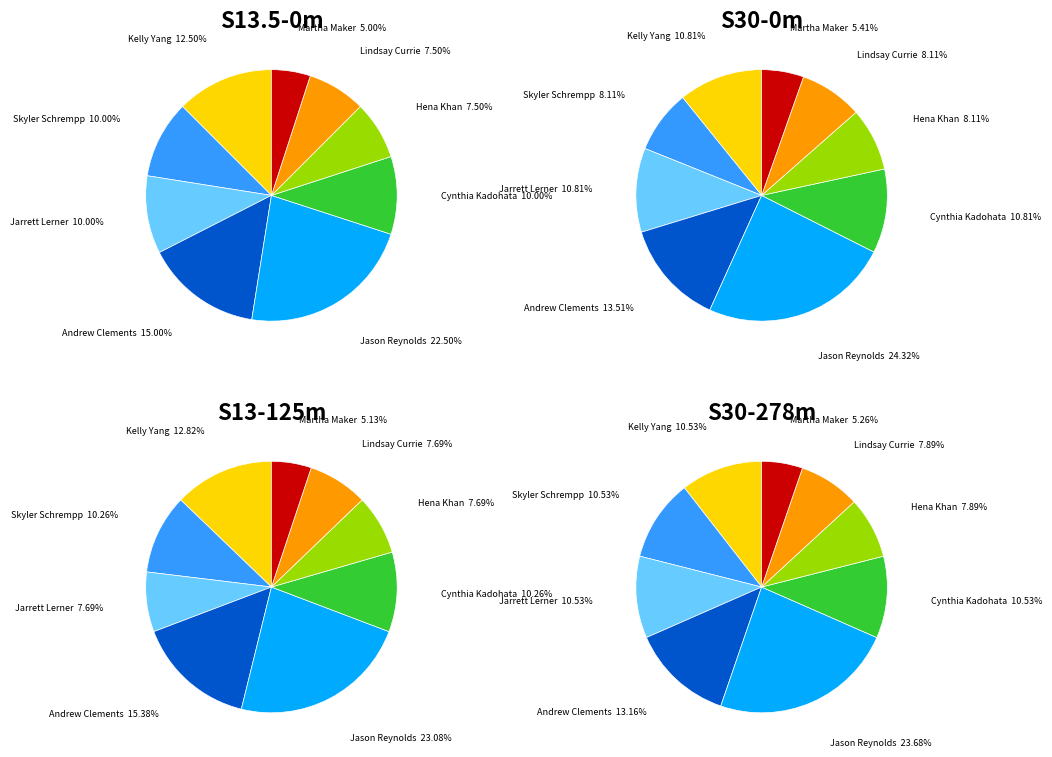

To the nearest percent, what is the average slice percentage?

11%